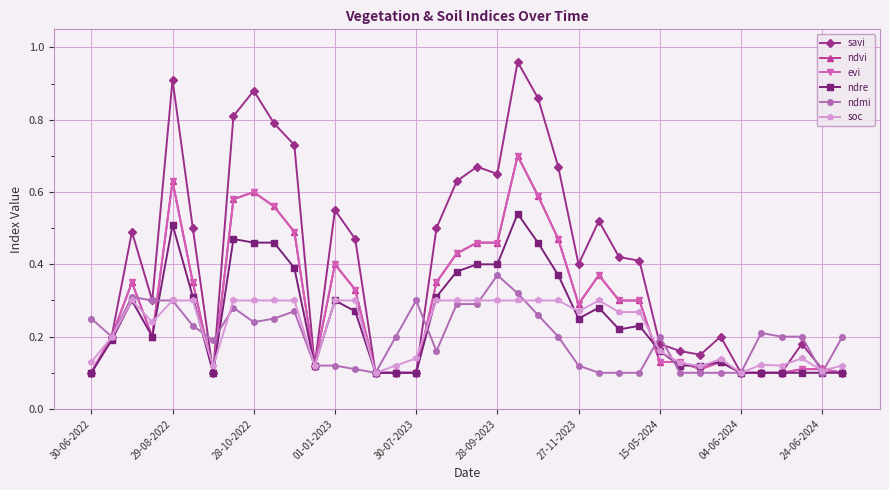

Between which two adjacent categories do evi and soc first intersect?

30-06-2022 and 29-08-2022